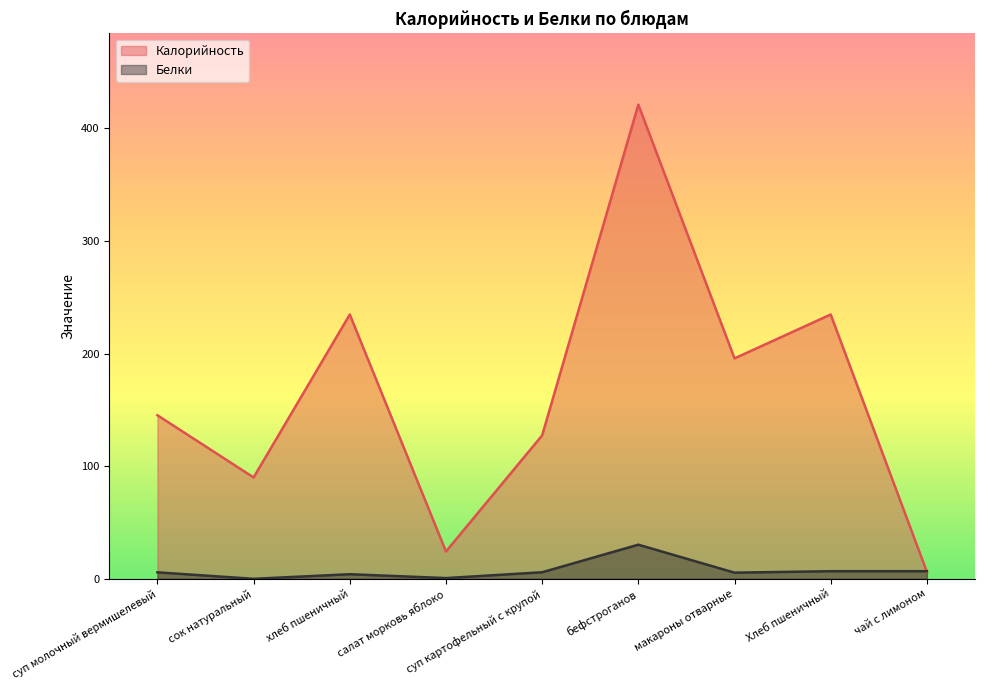

How many data points in Калорийность are above 145?

5